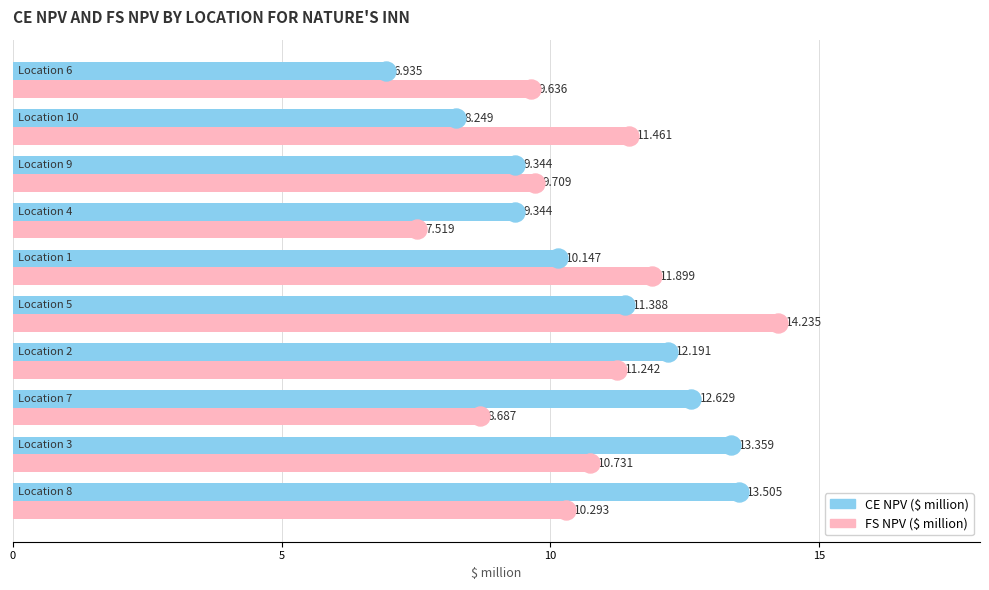

How many series are shown in this chart?

2